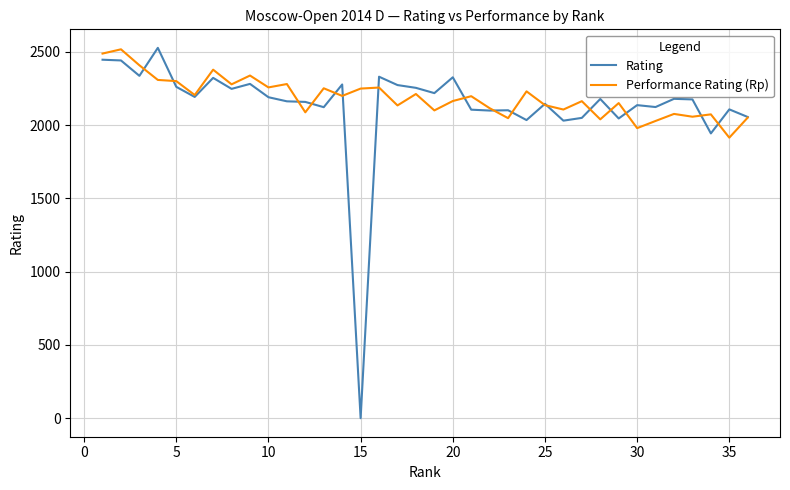

What is the maximum value for Performance Rating (Rp)?

2518